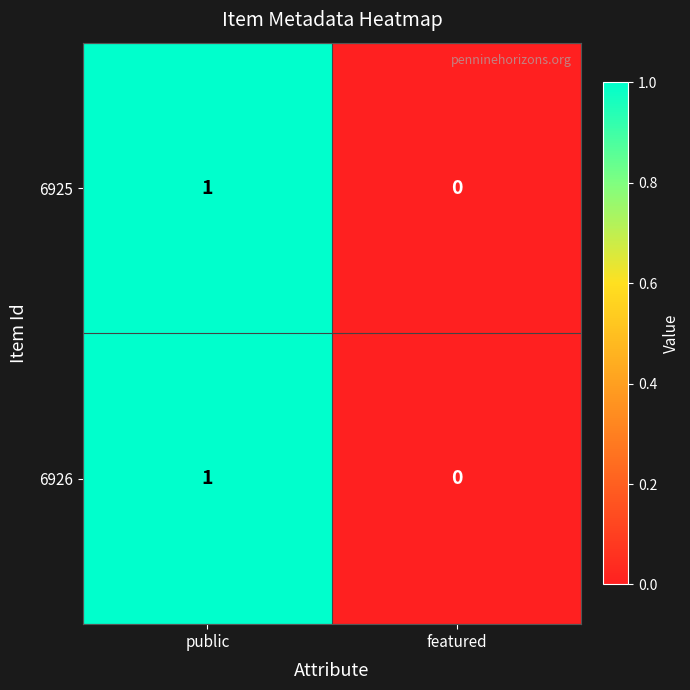

At which category does the chart reach its peak across all series?

public